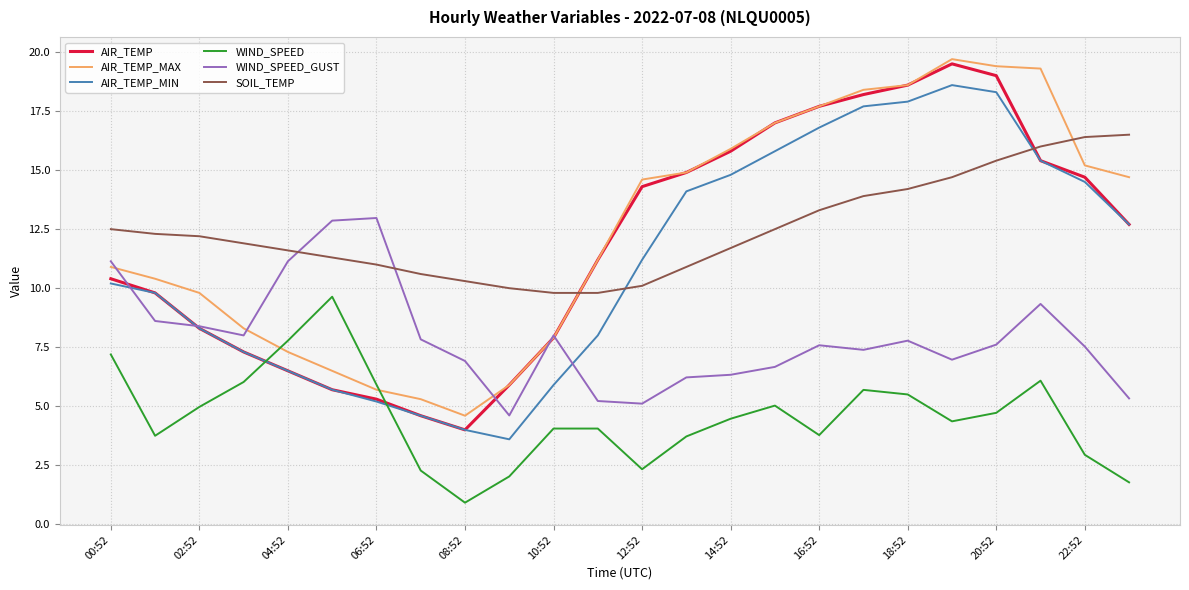

How many lines are shown in the chart?

6